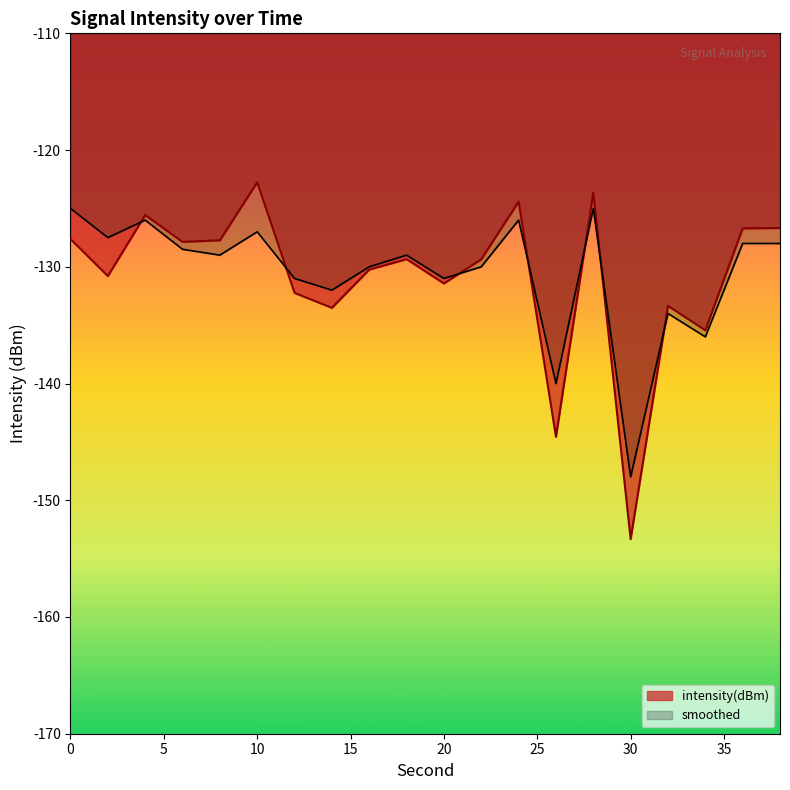

Which category has the highest value across all series?

10